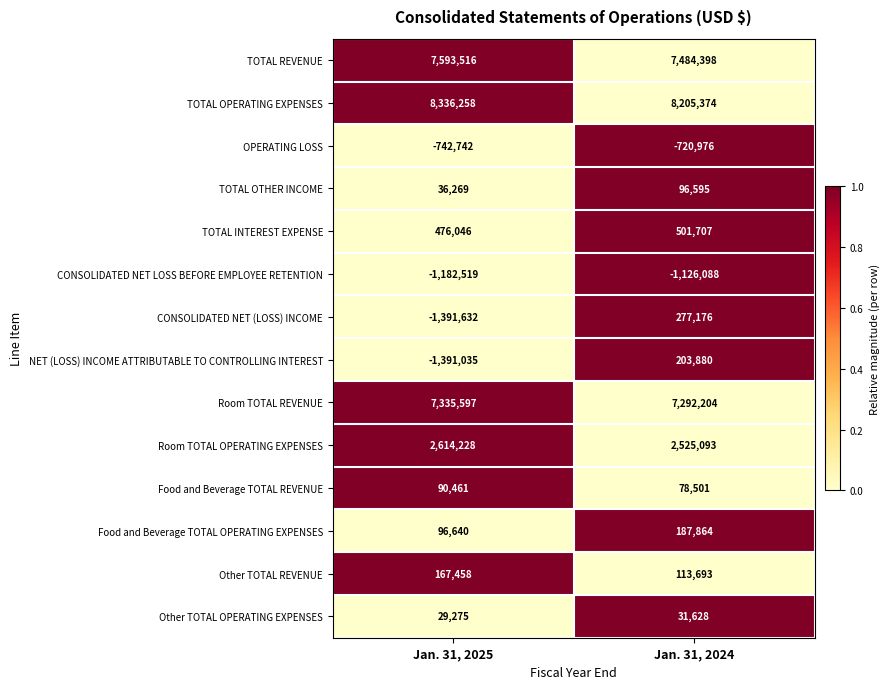

Count the number of categories in the chart.

2